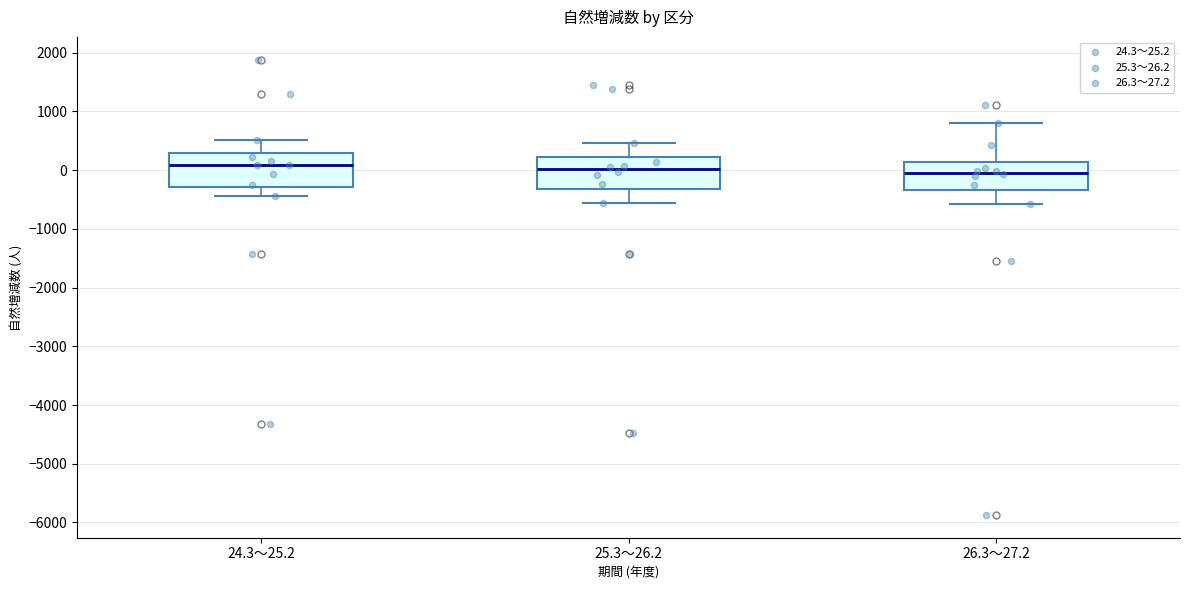

Where does the upper whisker of the box for 26.3～27.2 end on the y-axis? The values are not printed on the chart, so give them approximately, as read against the axis.

800